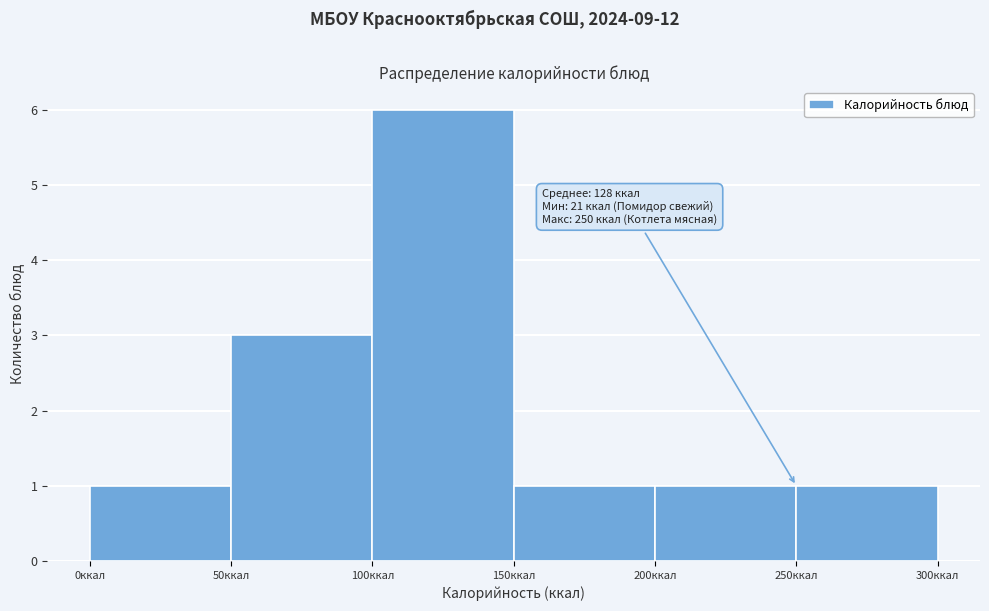

Over which range of the x-axis is the bar tallest?

100 to 150